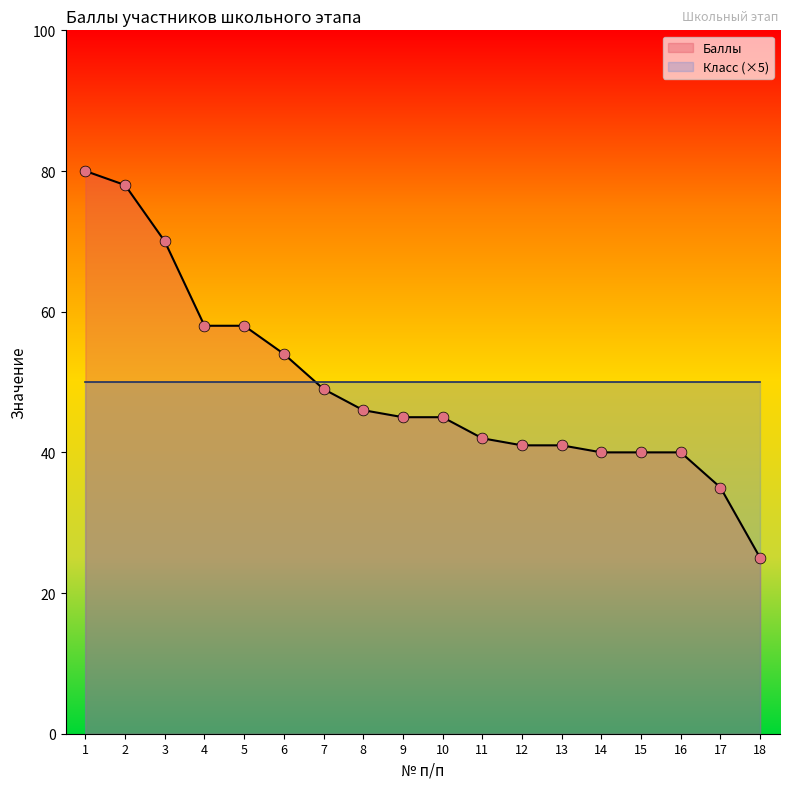

What is the change in value from 11 to 13?

-1